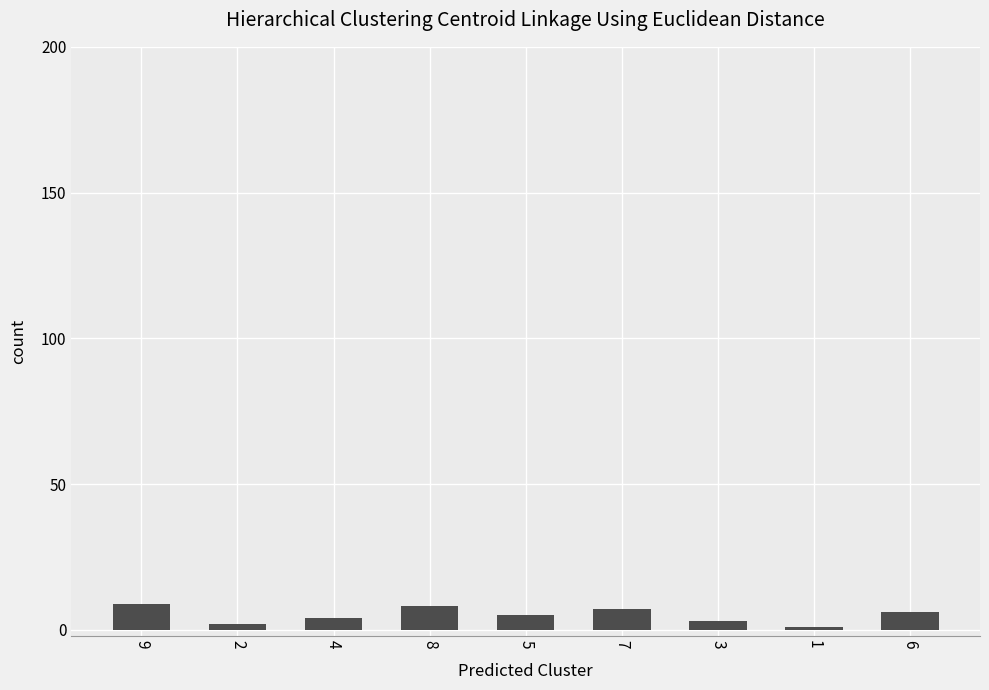

At which label does the data first exceed 5?

9